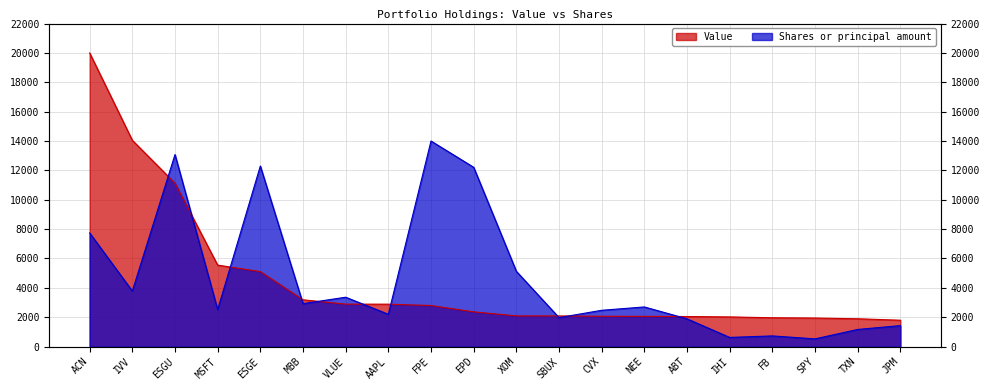

How many lines are shown in the chart?

2